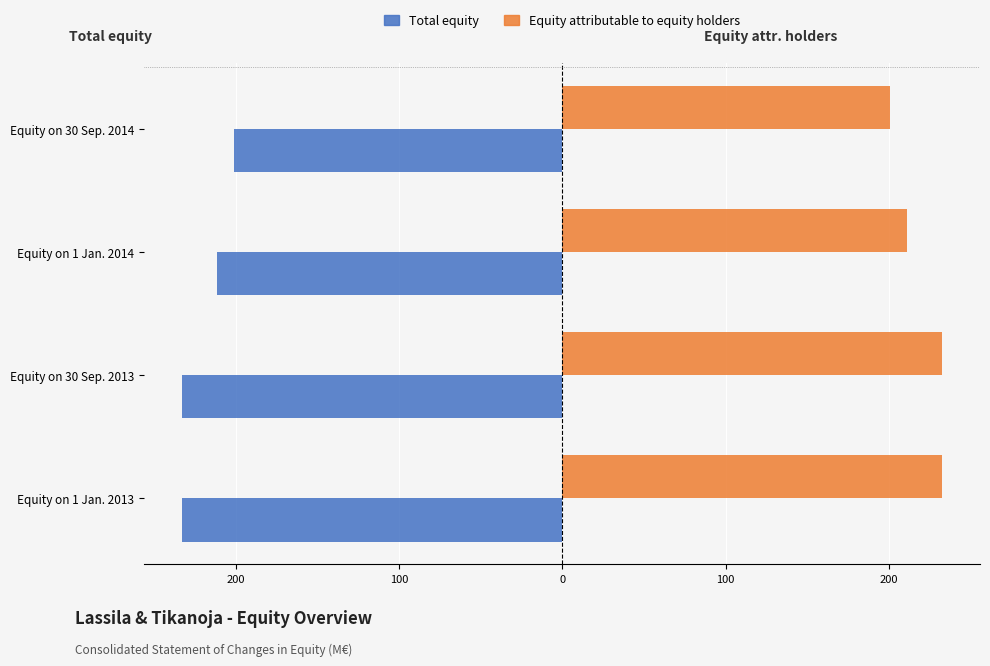

What are all the series names shown in the legend?

Total equity, Equity attributable to equity holders